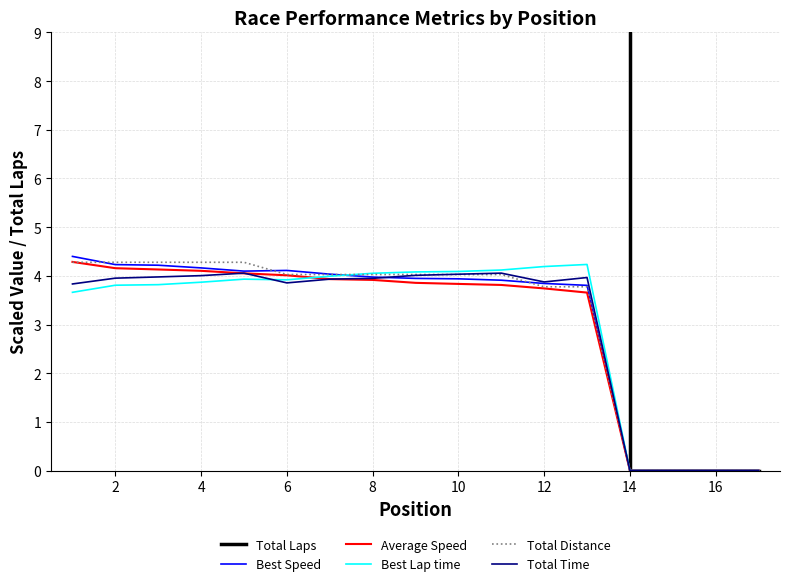

The value of Best Lap time at 14 is 2.4. True or false?

False